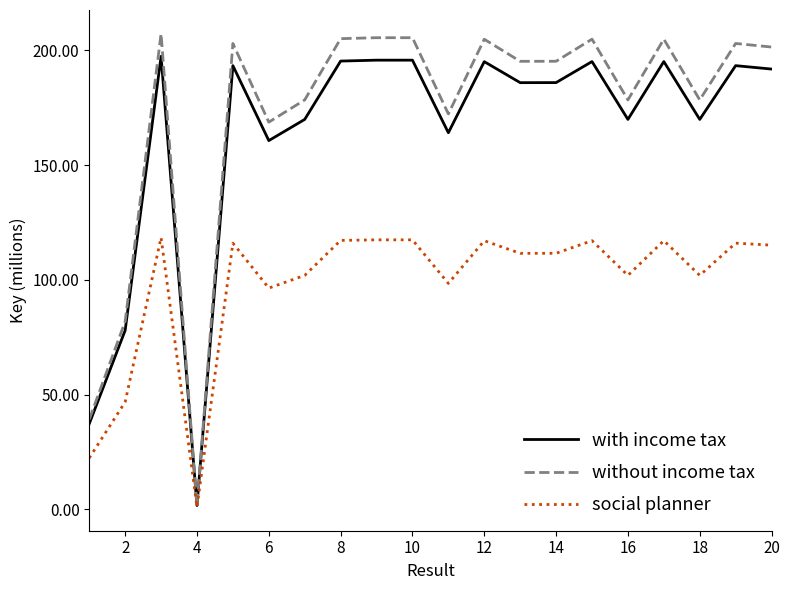

How many values in the with income tax series exceed 191?

10